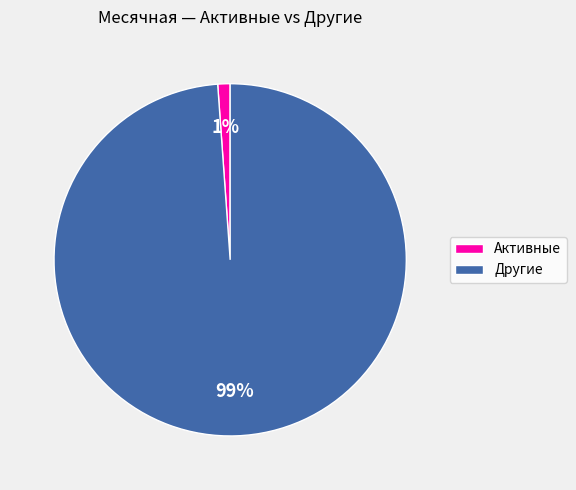

Which slice is the smallest?

Активные